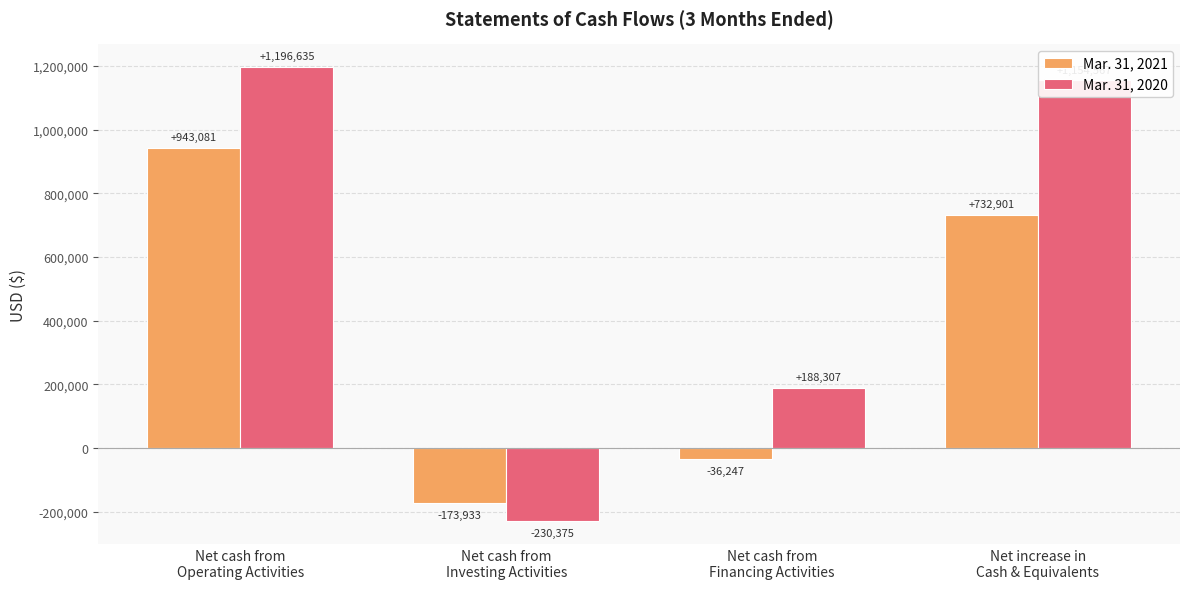

What is the average value of the Mar. 31, 2020 series?

577284